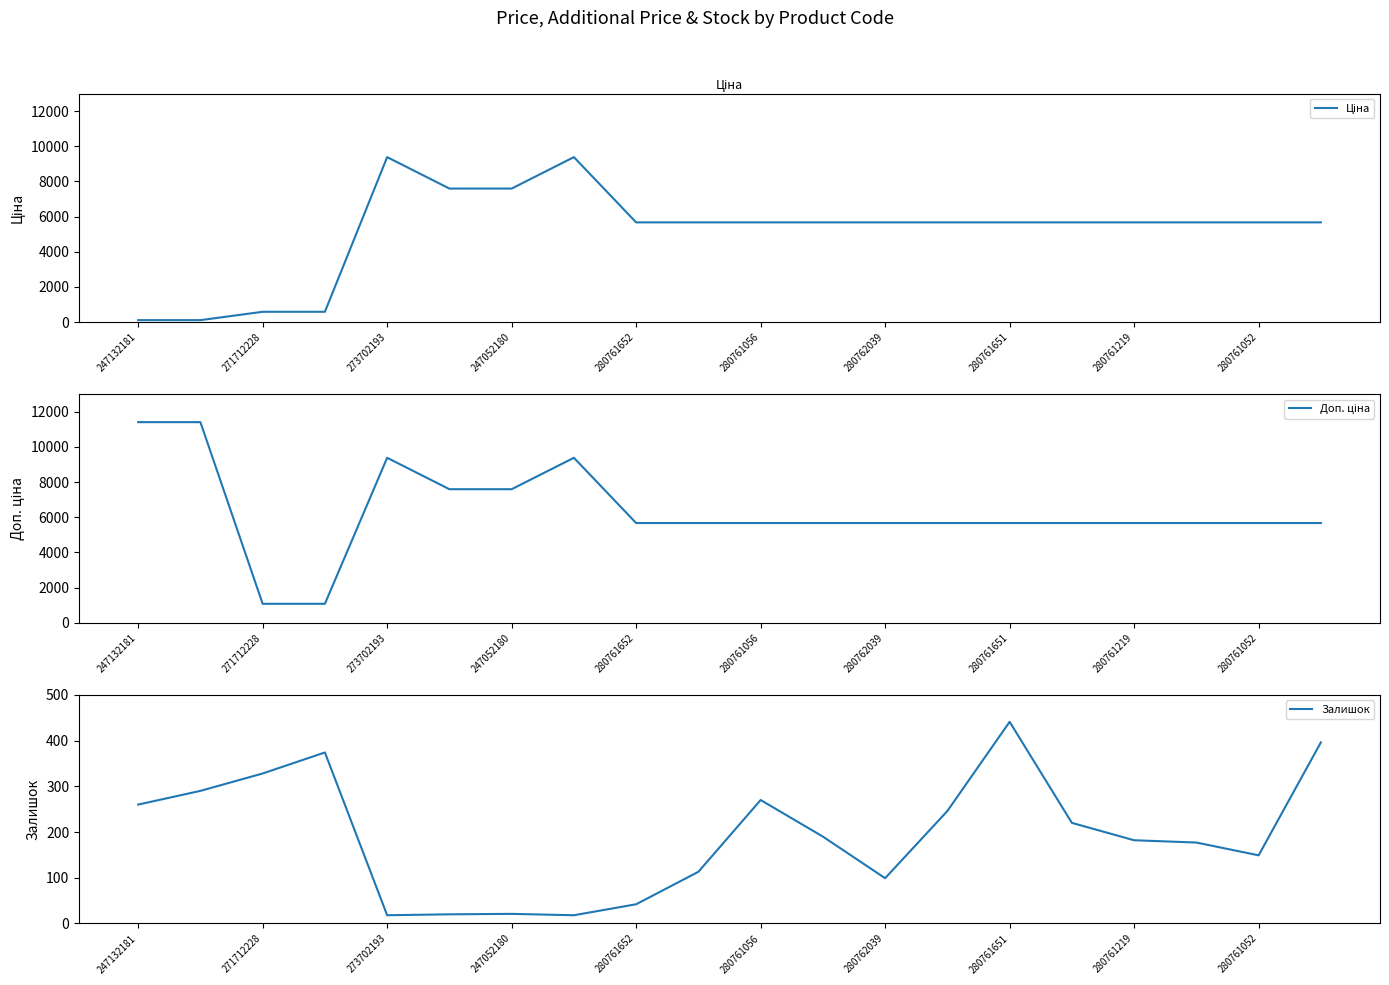

What is the smallest value displayed?

18.0